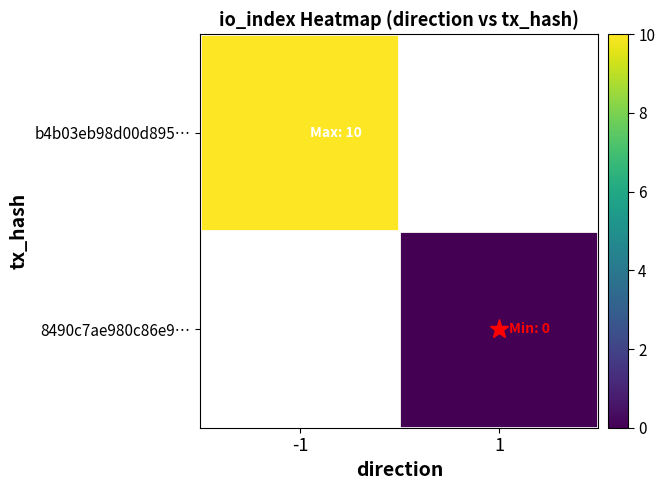

List the labels in order of b4b03eb98d00d895… value, smallest first.

-1, 1